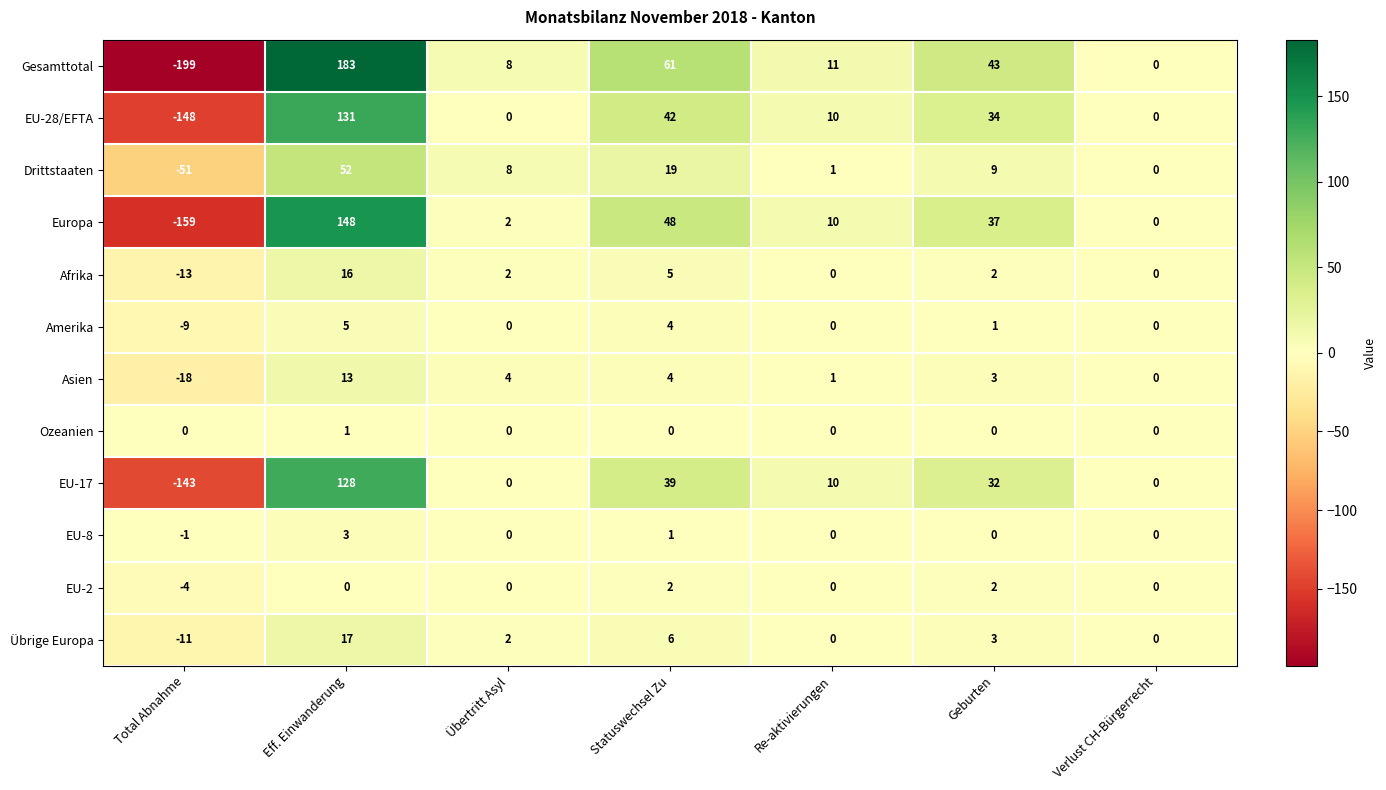

At which category does the chart reach its peak across all series?

Eff. Einwanderung